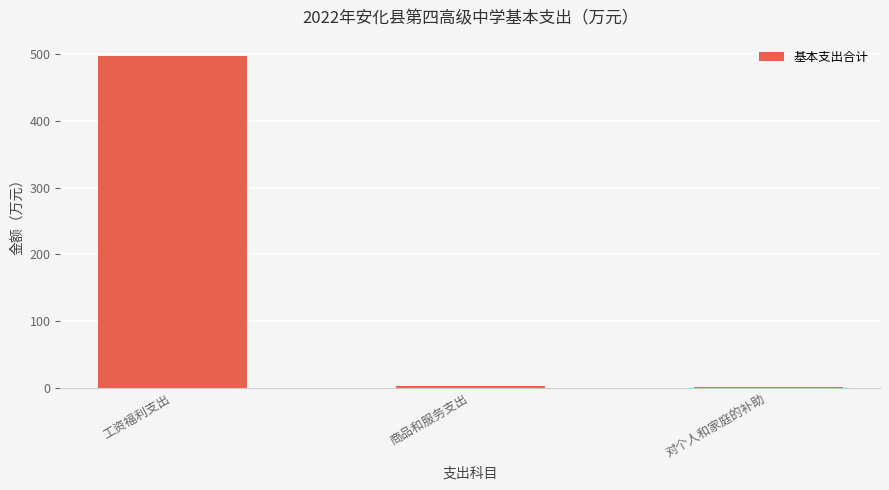

Which has a higher value, 工资福利支出 or 商品和服务支出?

工资福利支出